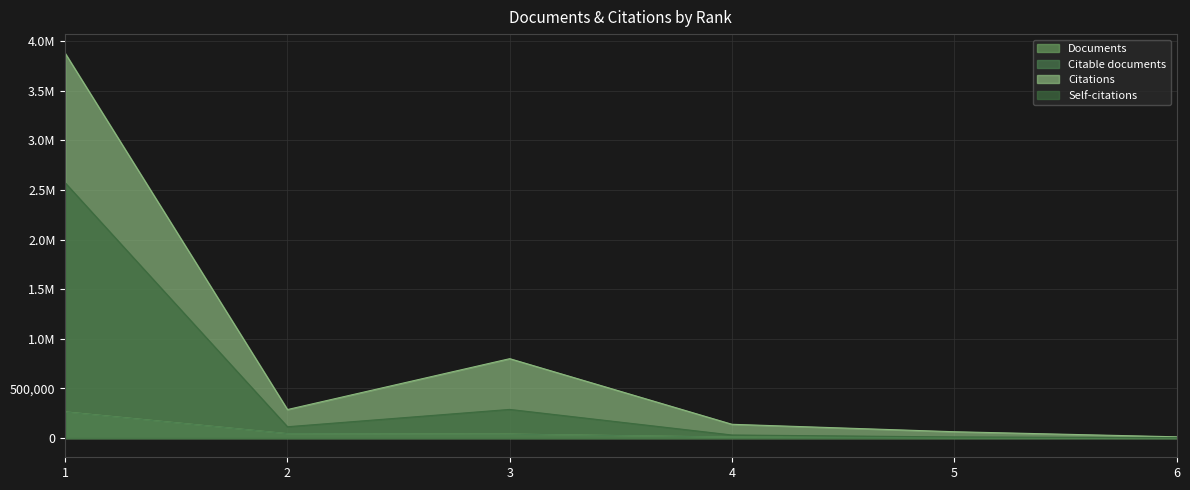

What is the value of the Citable documents point at the 5th from the left?

4027